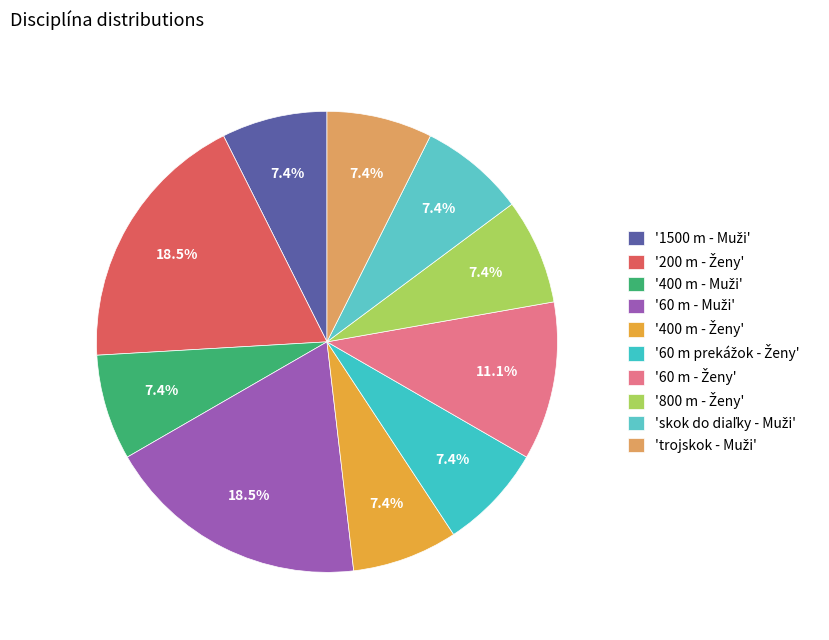

To the nearest percent, what is the average slice percentage?

10%